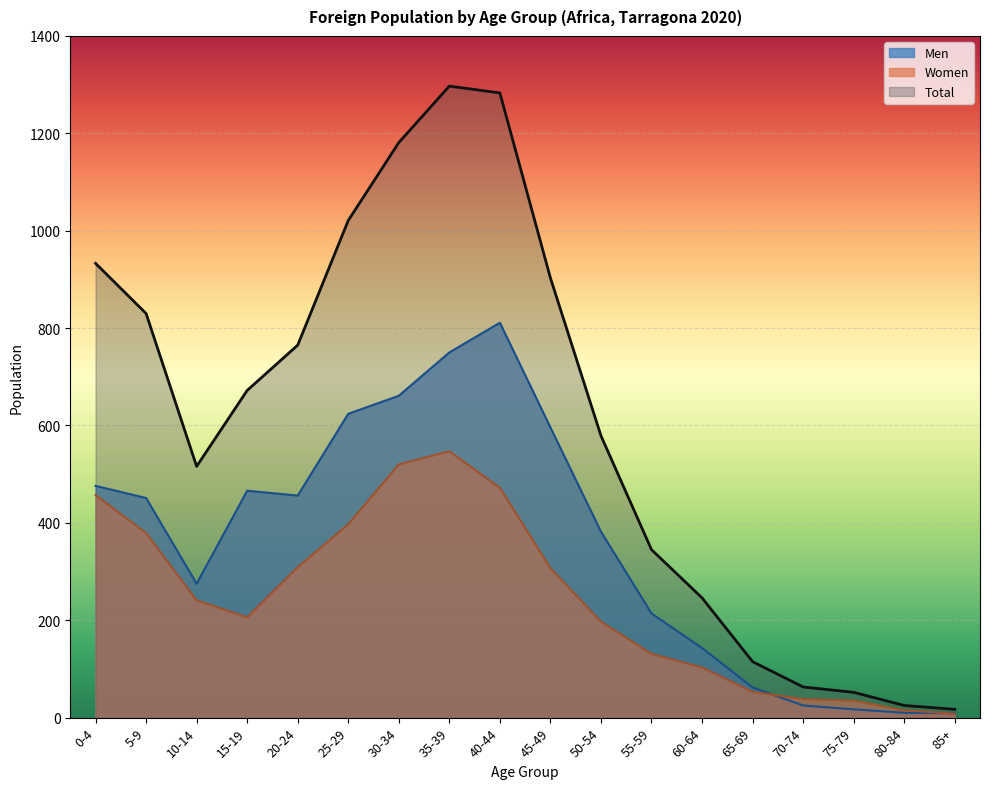

What is the label of the 18th point from the left?

85+